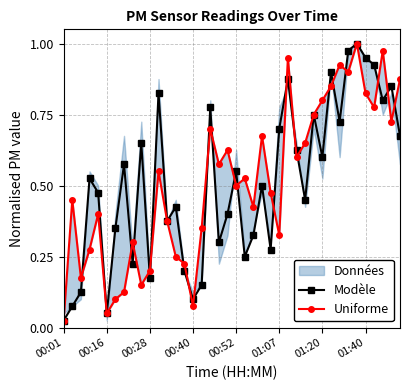

True or false: Modèle has a value of 0.0 at 00:16.

False